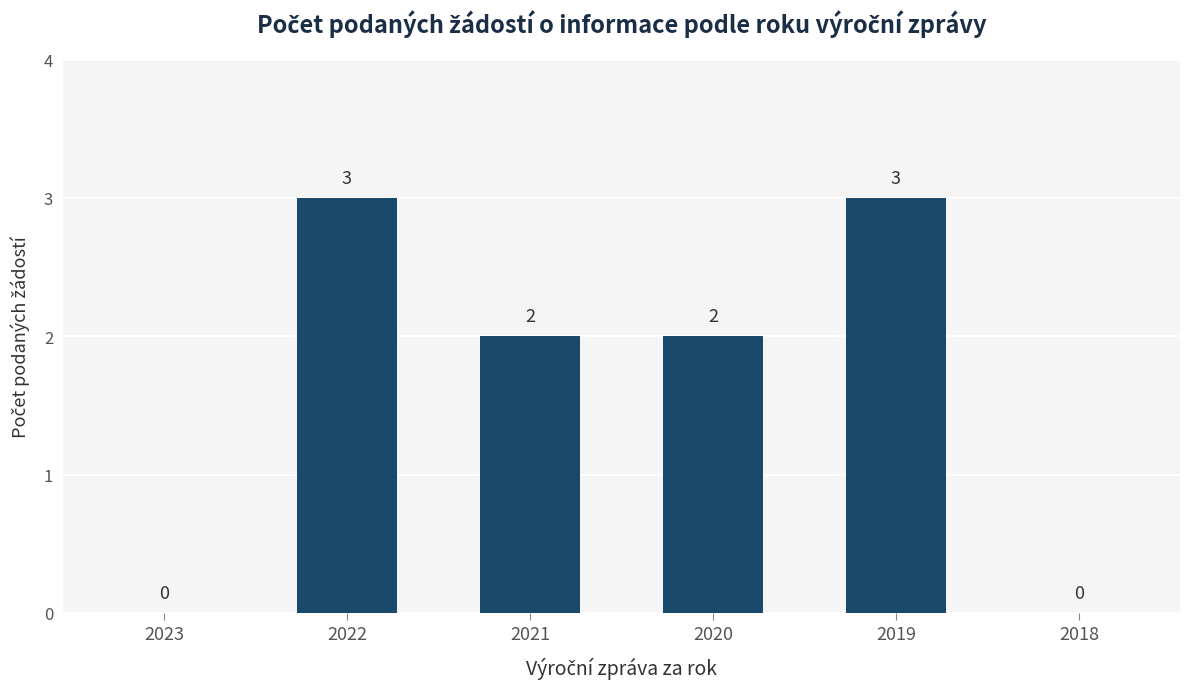

What is the greatest value displayed?

3